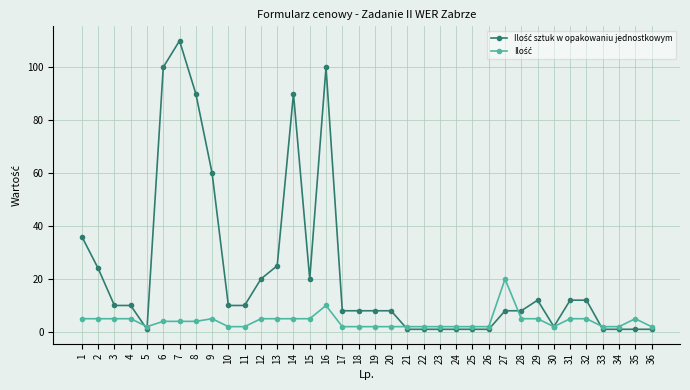

At how many categories does at least one series exceed 84?

5